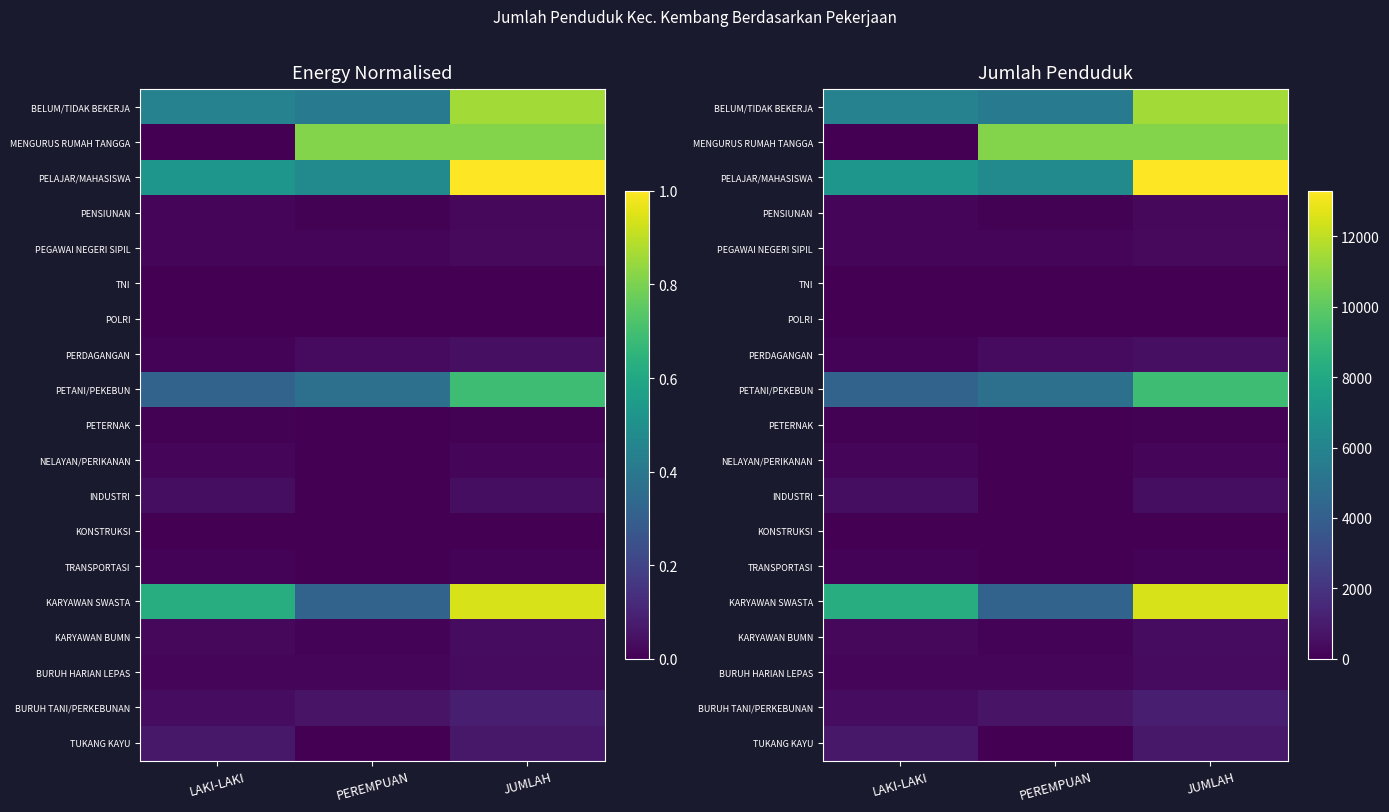

Count the TNI values in the range 0 to 13.

3